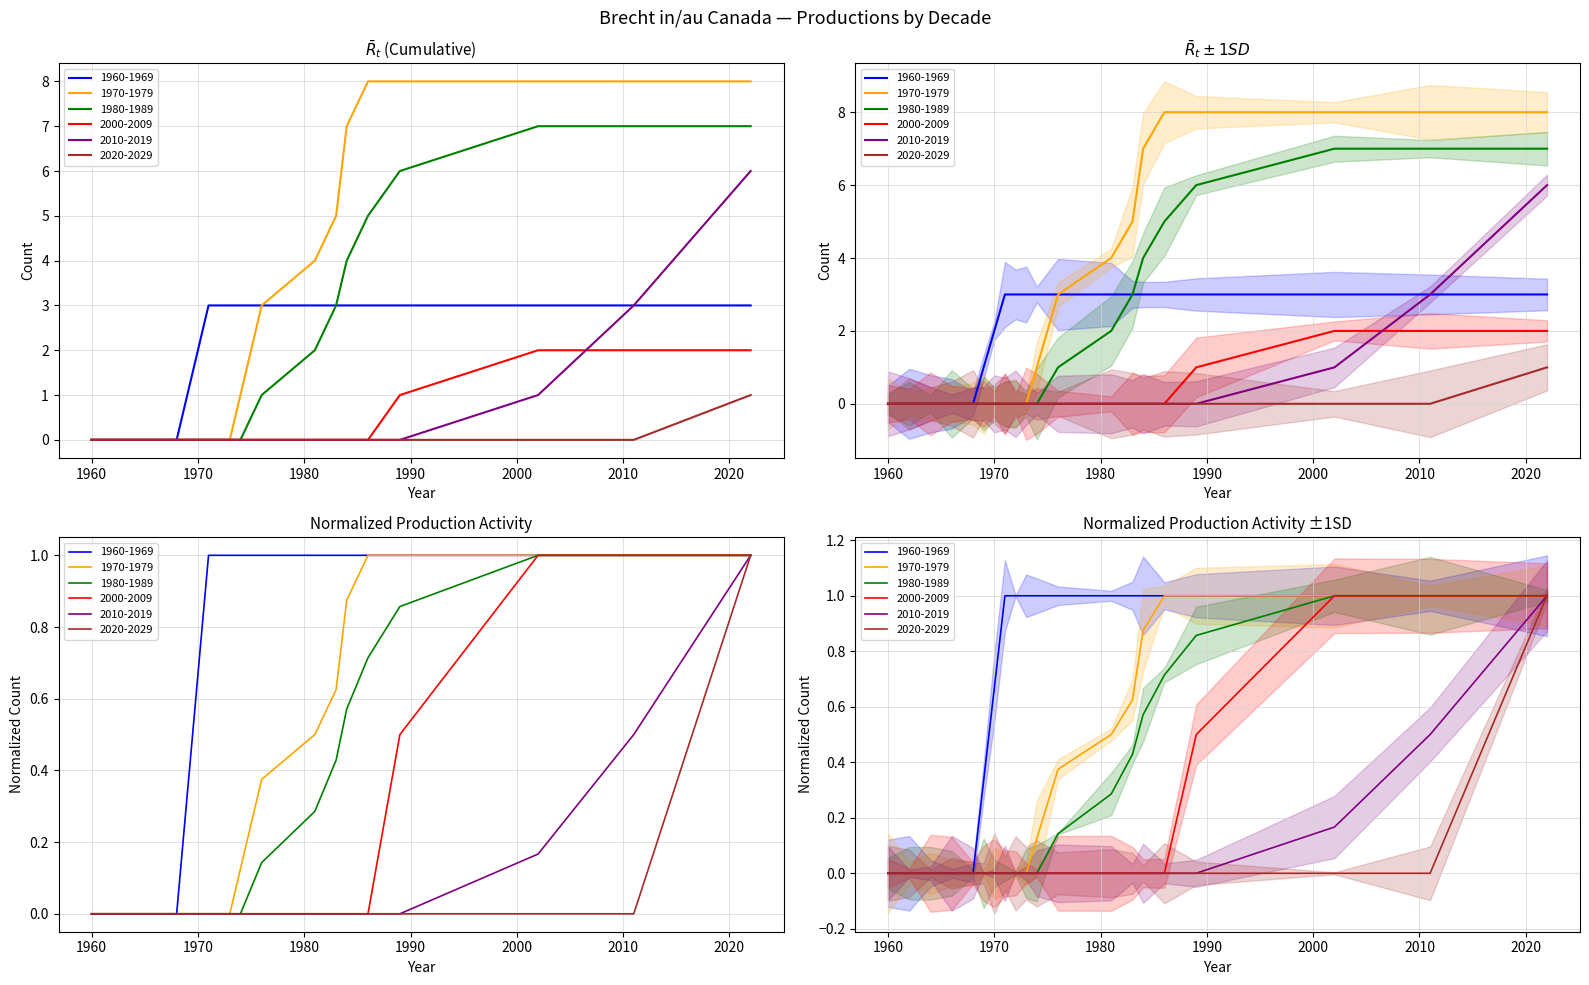

True or false: 2000-2009 and 1970-1979 intersect in this chart.

False